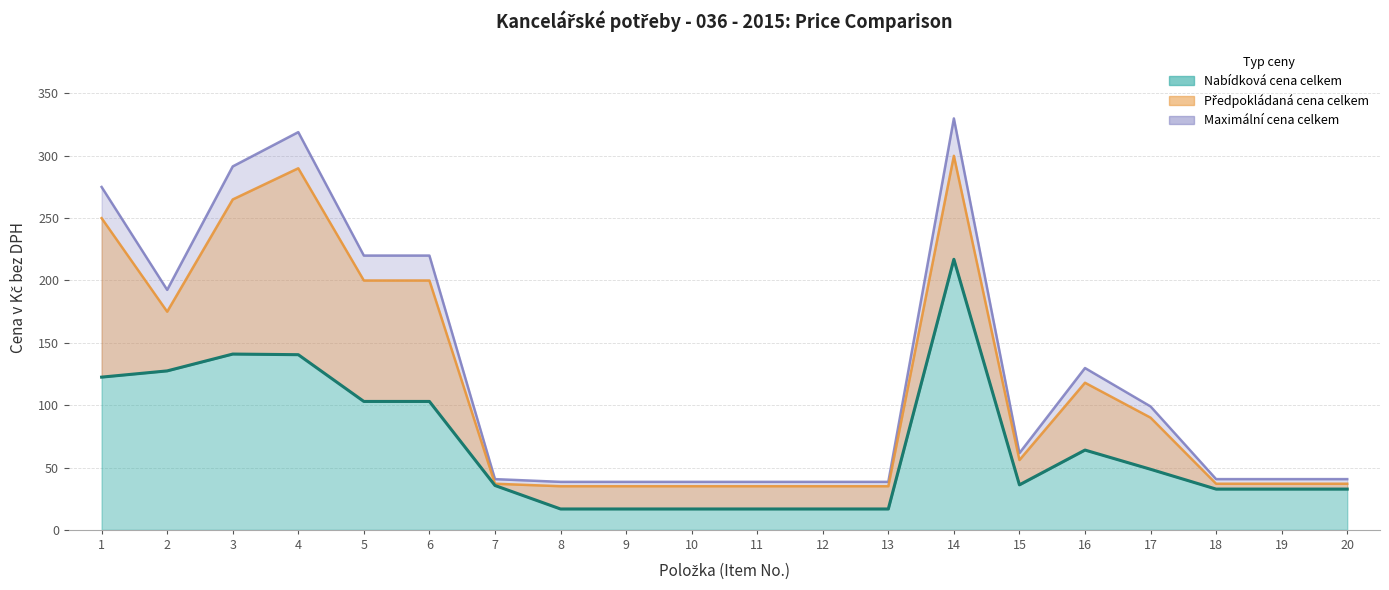

Rank the categories by Nabídková cena celkem value from lowest to highest.

8, 9, 10, 11, 12, 13, 18, 19, 20, 7, 15, 17, 16, 5, 6, 1, 2, 4, 3, 14